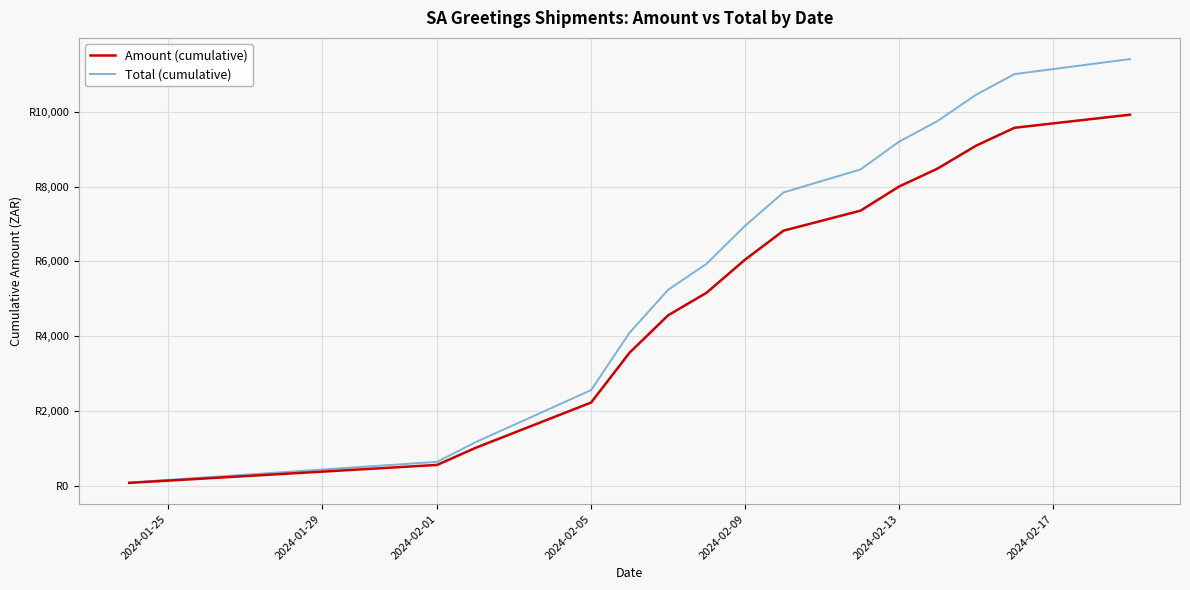

What are all the series names shown in the legend?

Amount (cumulative), Total (cumulative)